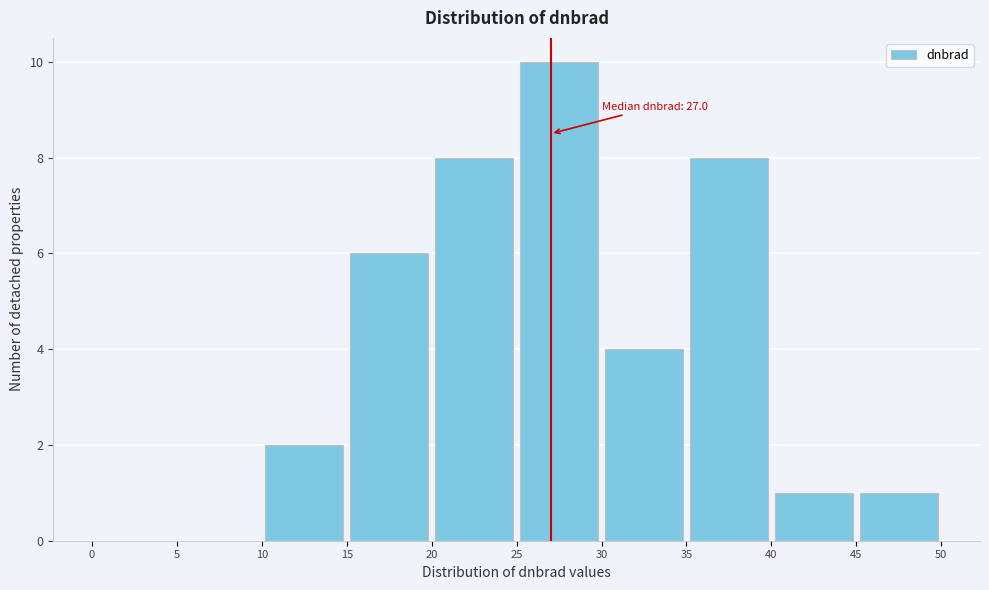

Over which range of the x-axis is the bar tallest?

25 to 30